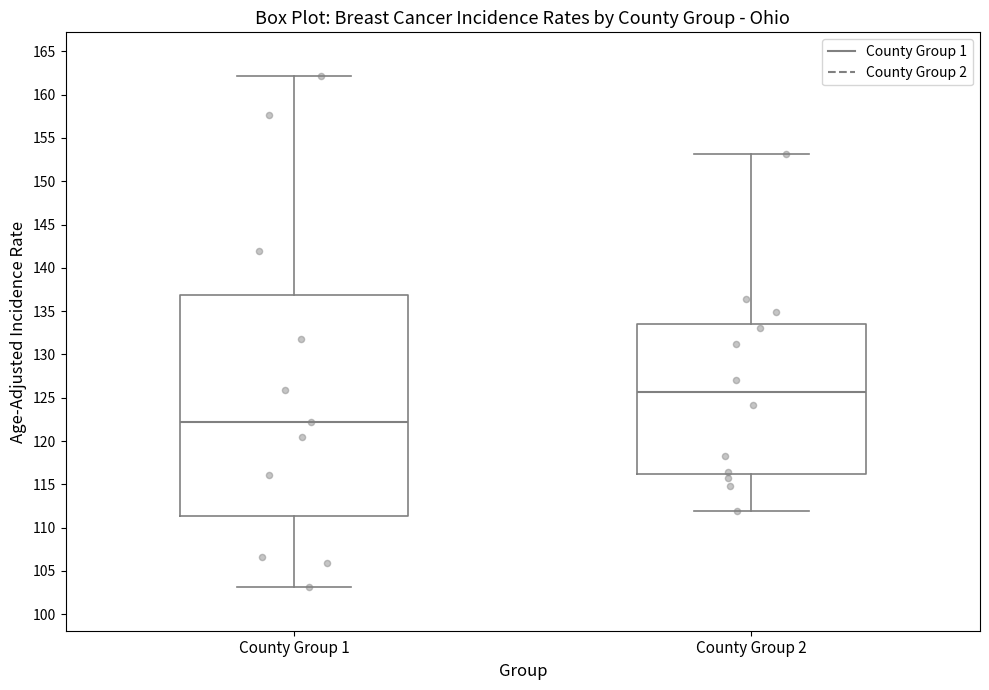

Reading left to right, transcribe this box plot: for each box, give where its median line is, the range the box spans, and where its two whiskers end, as read against the y-axis. The values are not printed on the chart, so give them approximately, as read against the axis.

County Group 1: median 122.0, box 111.5 to 137.0, whiskers 103.0 to 162.0
County Group 2: median 125.5, box 116.0 to 133.5, whiskers 112.0 to 153.0